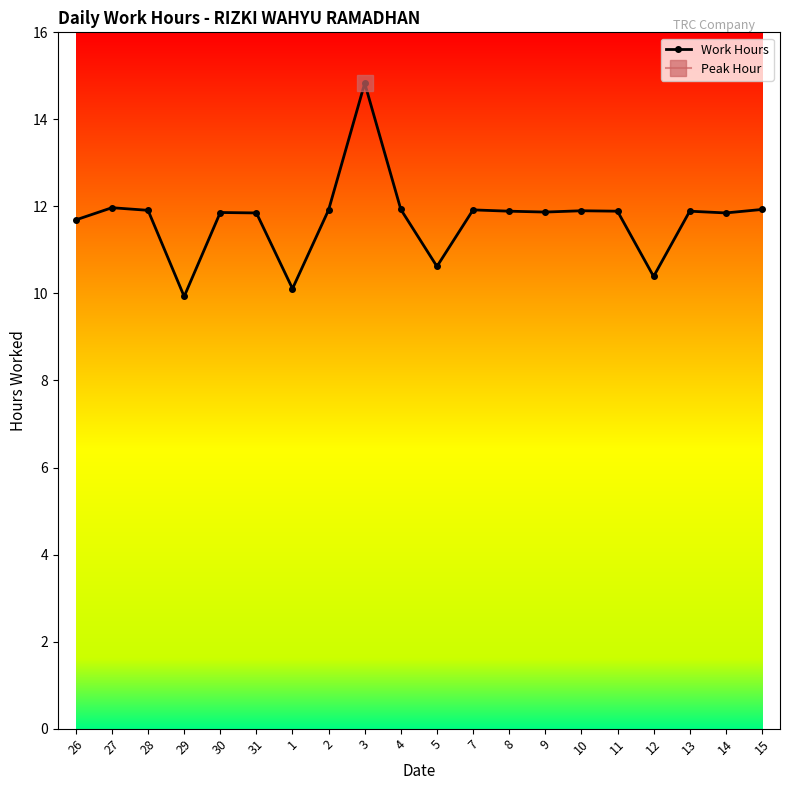

Does the chart have visible grid lines?

No